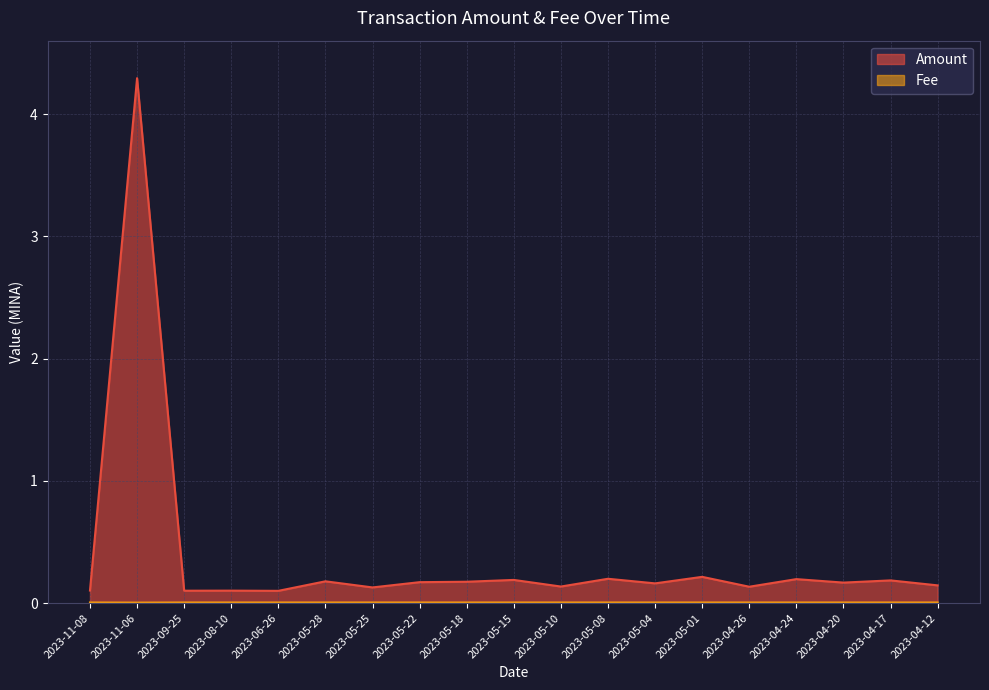

How many lines are shown in the chart?

2